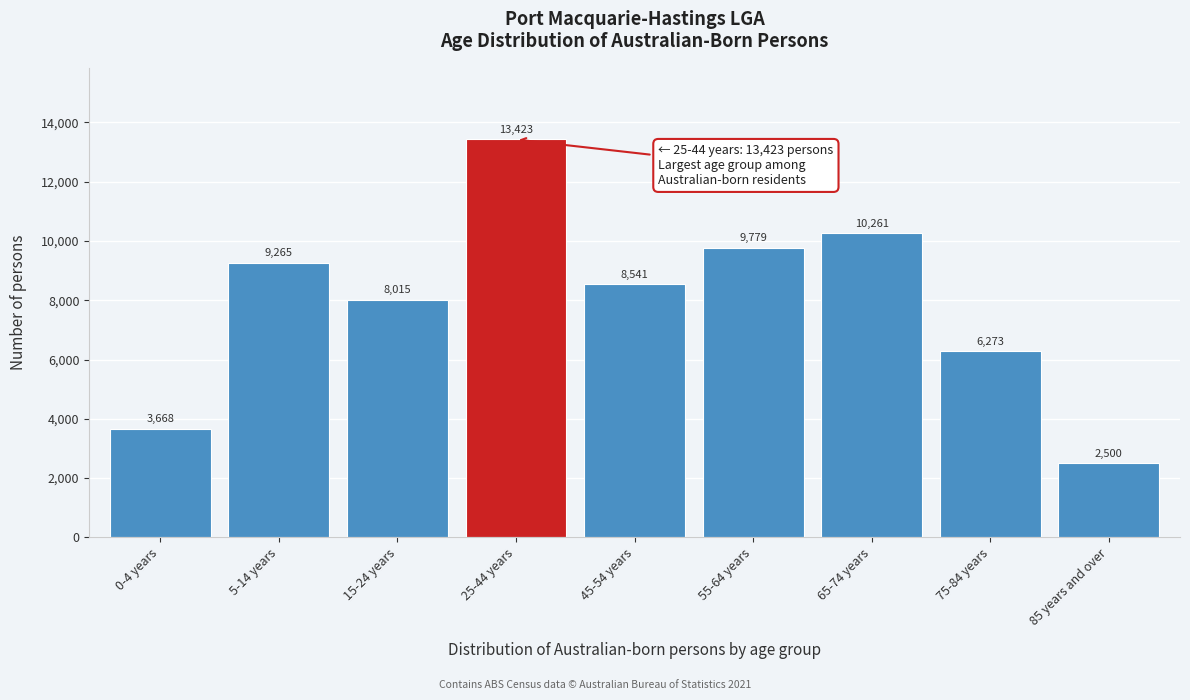

Reading left to right, list all the values displayed in this chart.

3668	9265	8015	13423	8541	9779	10261	6273	2500